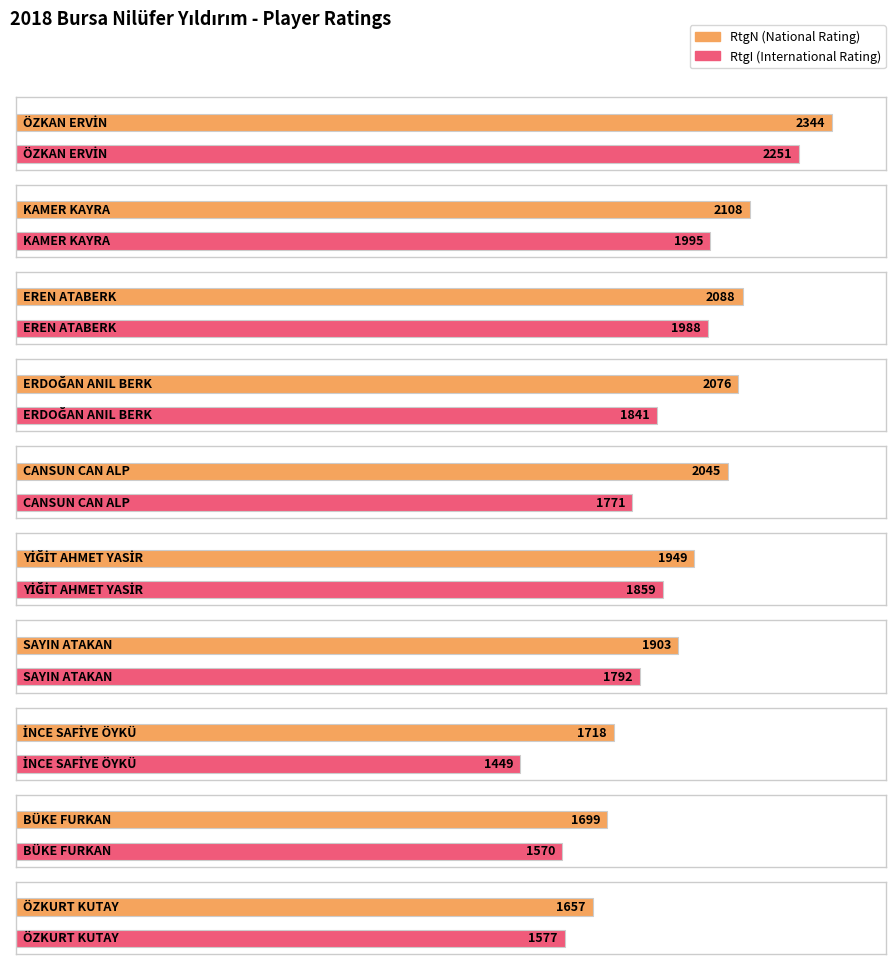

Is it true that RtgN equals 1060 at ERDOĞAN ANIL BERK?

False